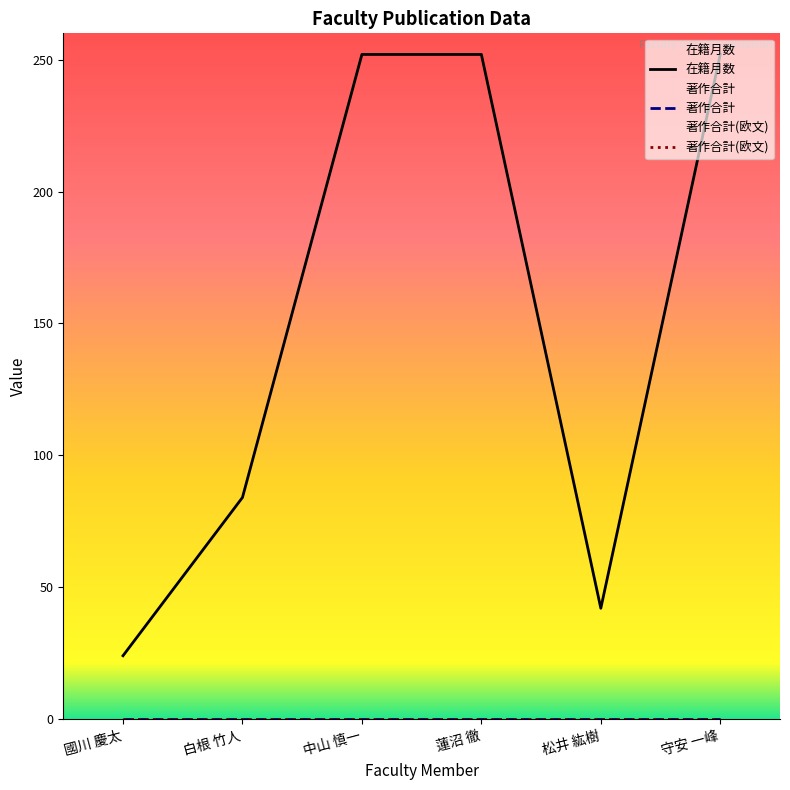

At which category is the sum across all series the highest?

中山 慎一